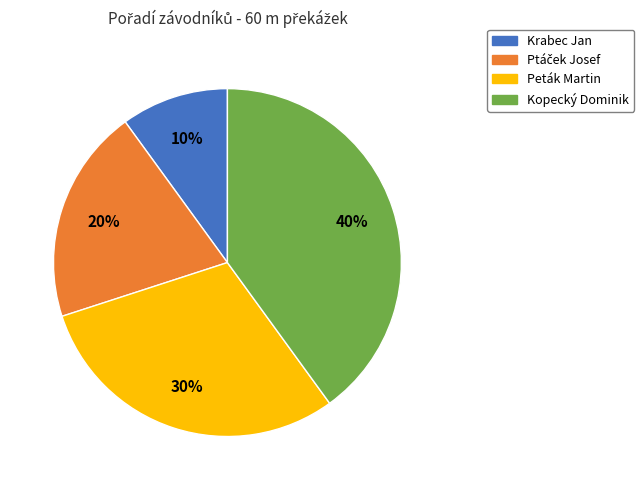

Between Peták Martin and Krabec Jan, which is larger?

Peták Martin